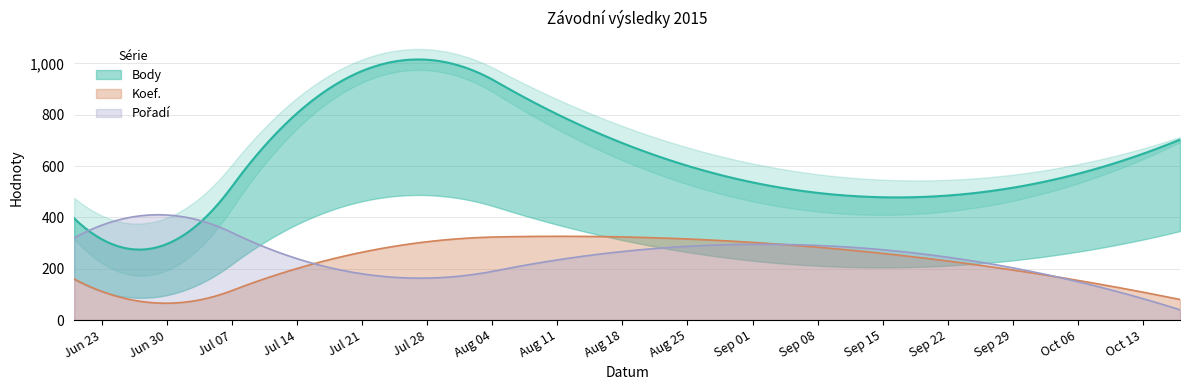

What is the highest value of the Koef. series?

326.3